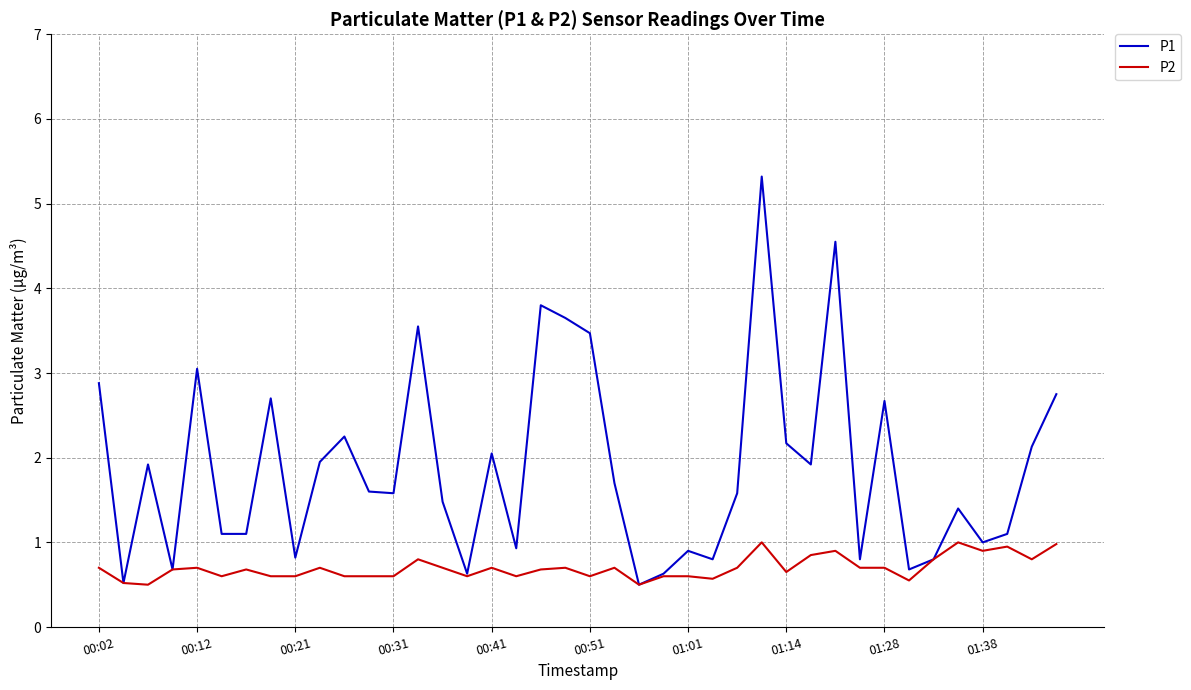

Which series has the largest total across all categories?

P1